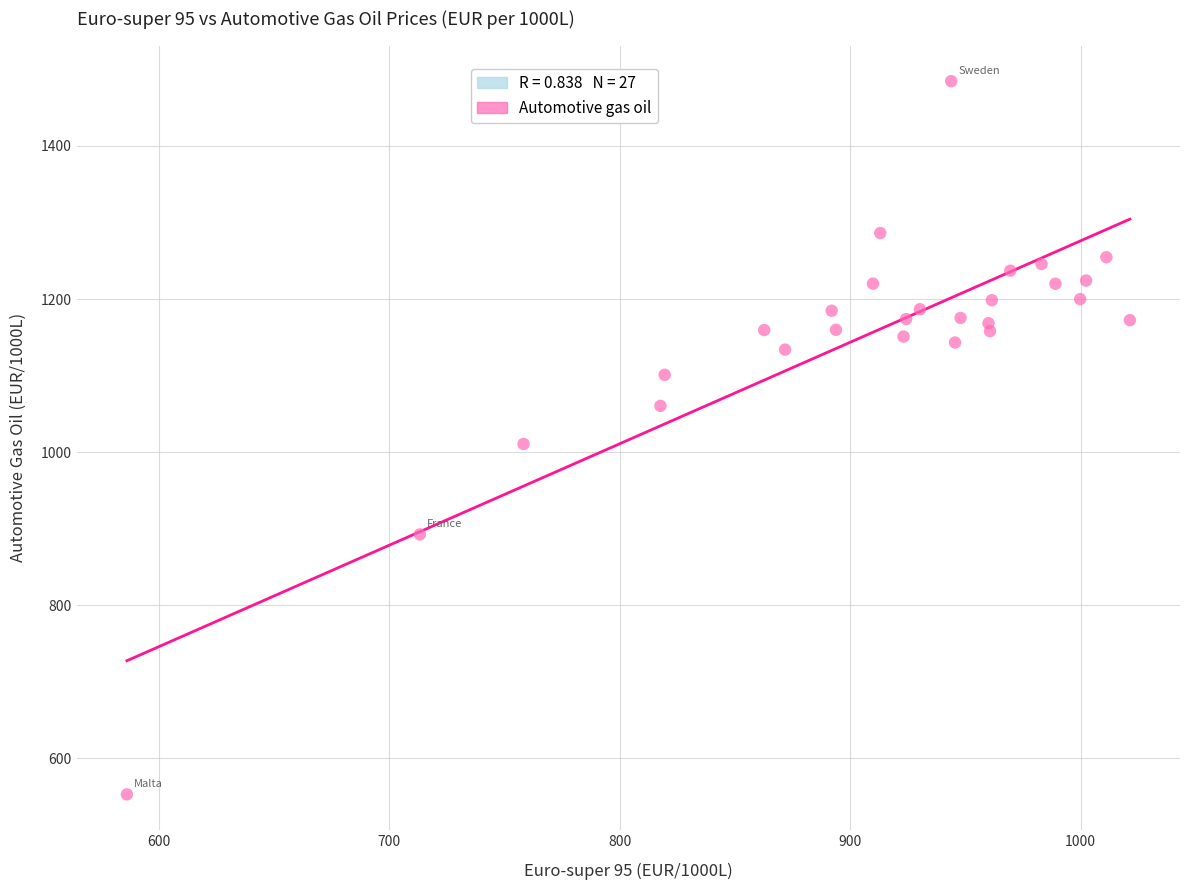

What is the range of Y values (max minus min)?

931.6